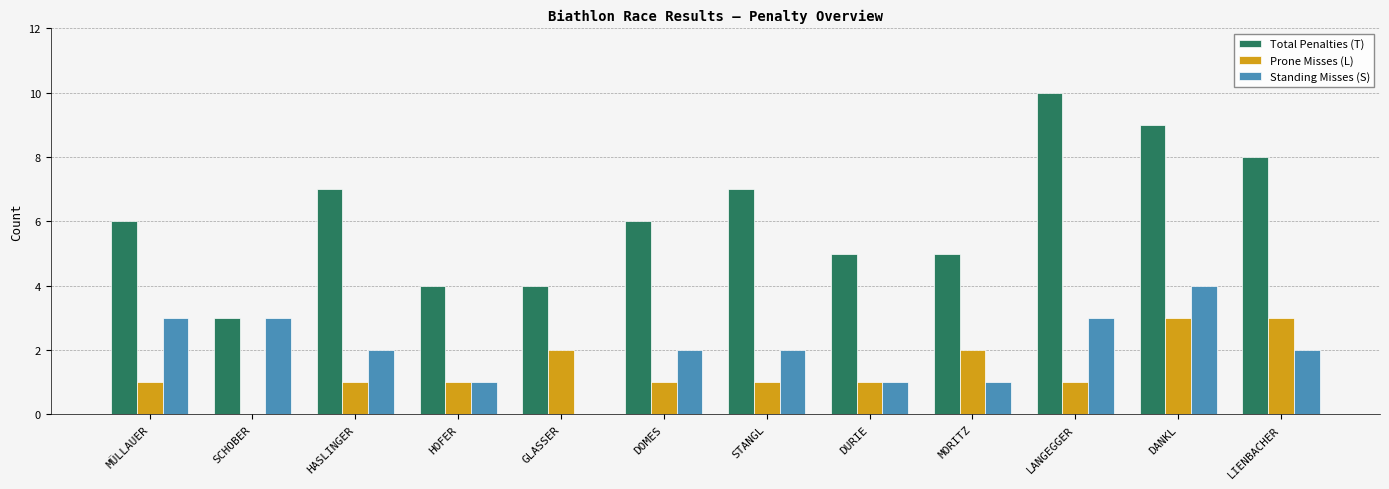

What is the spread (max minus min) of values at GLASSER?

4